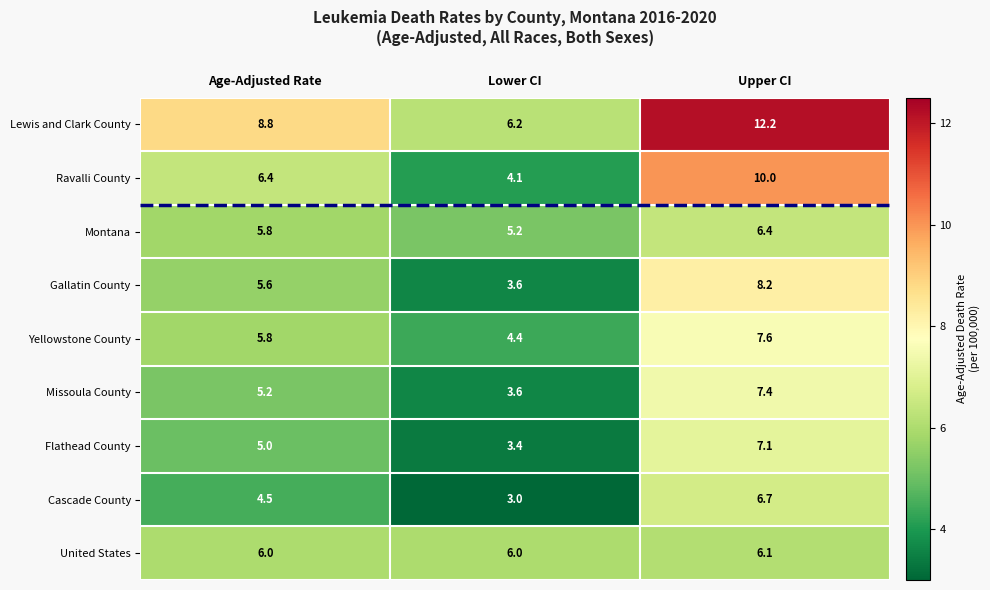

What is the difference between the maximum and second lowest values in the Yellowstone County series?

1.8